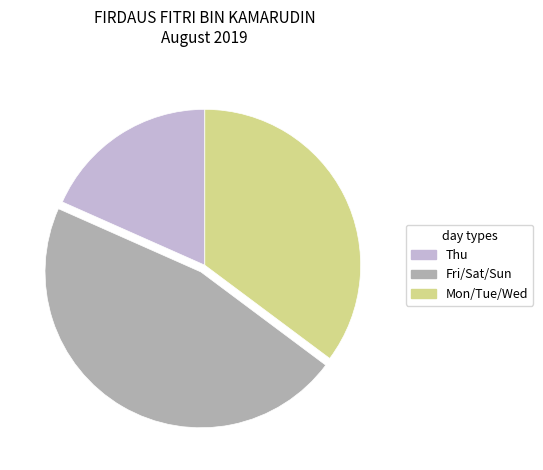

Is there a majority slice in this chart?

No